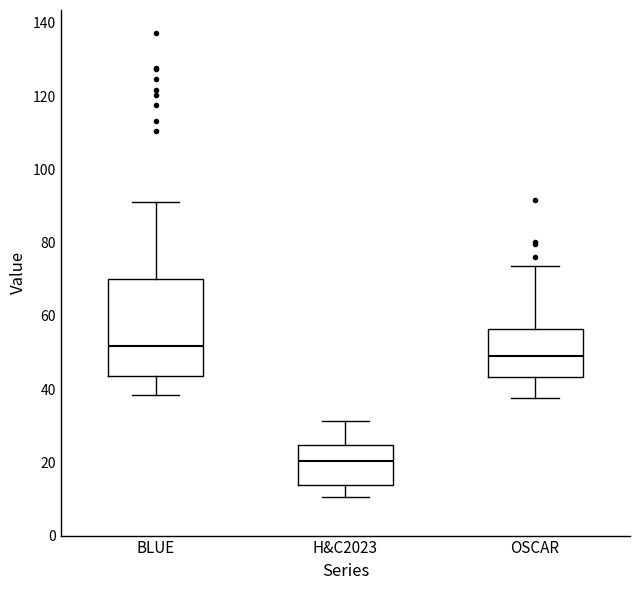

Reading left to right, transcribe this box plot: for each box, give where its median line is, the range the box spans, and where its two whiskers end, as read against the y-axis. The values are not printed on the chart, so give them approximately, as read against the axis.

BLUE: median 52, box 44 to 70, whiskers 38 to 92
H&C2023: median 20, box 14 to 24, whiskers 10 to 32
OSCAR: median 50, box 44 to 56, whiskers 38 to 74